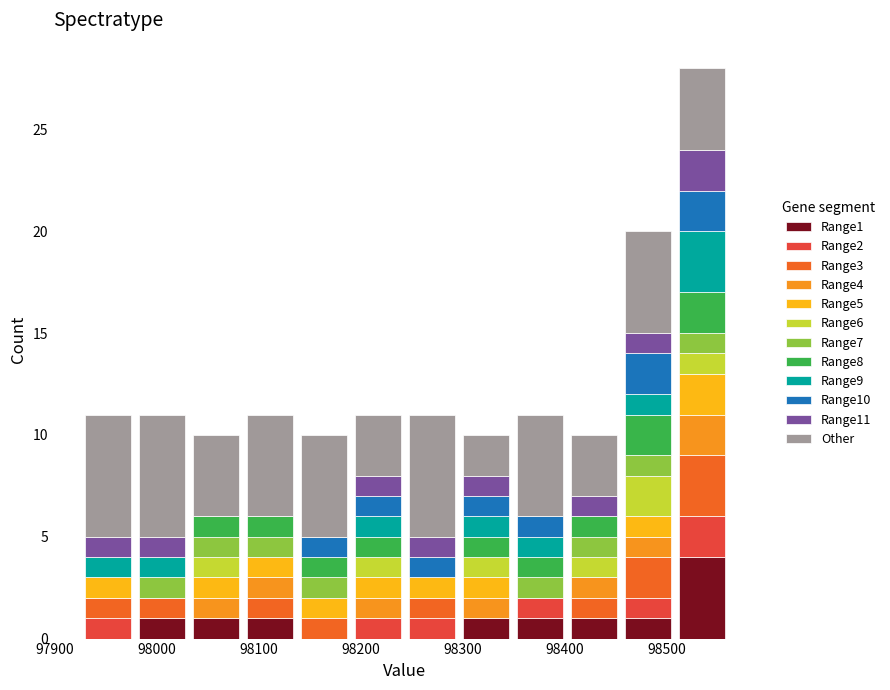

Reading left to right, list every stacked bar in this chart as the range it spans on the x-axis followed by its total height. Neither the bar edges nor the heights are printed on the chart, so give them approximately, as read against the axes.

97930 to 97980: 11
97980 to 98030: 11
98030 to 98080: 10
98080 to 98140: 11
98140 to 98190: 10
98190 to 98240: 11
98240 to 98300: 11
98300 to 98350: 10
98350 to 98400: 11
98400 to 98450: 10
98450 to 98510: 20
98510 to 98560: 28